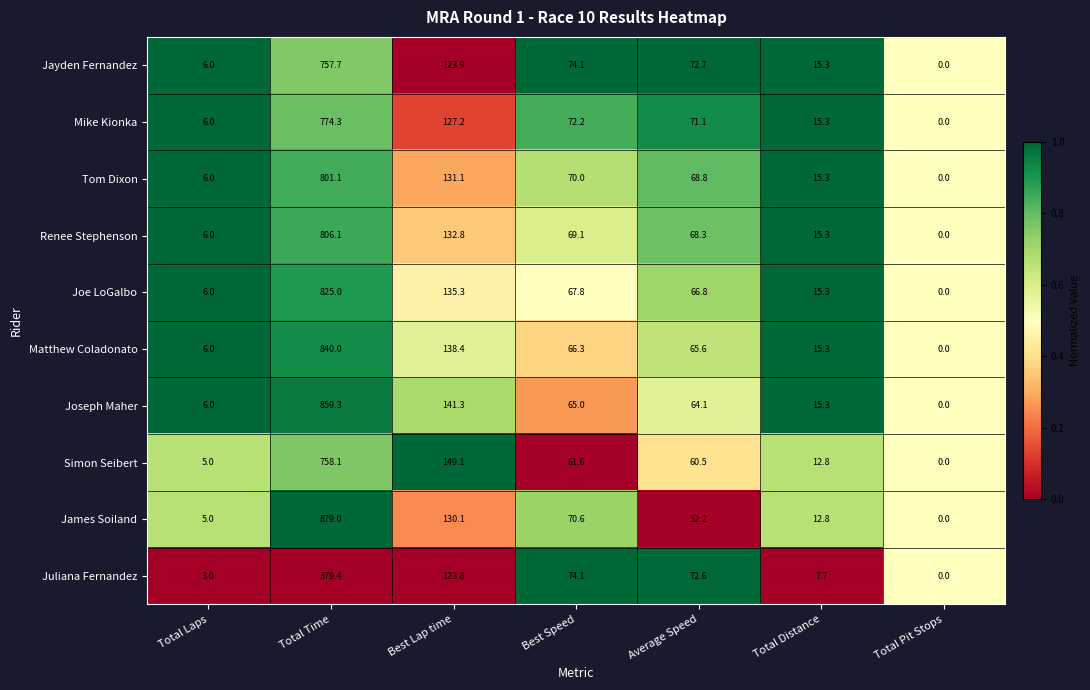

The Tom Dixon series shows 70.0 at Best Speed. True or false?

True